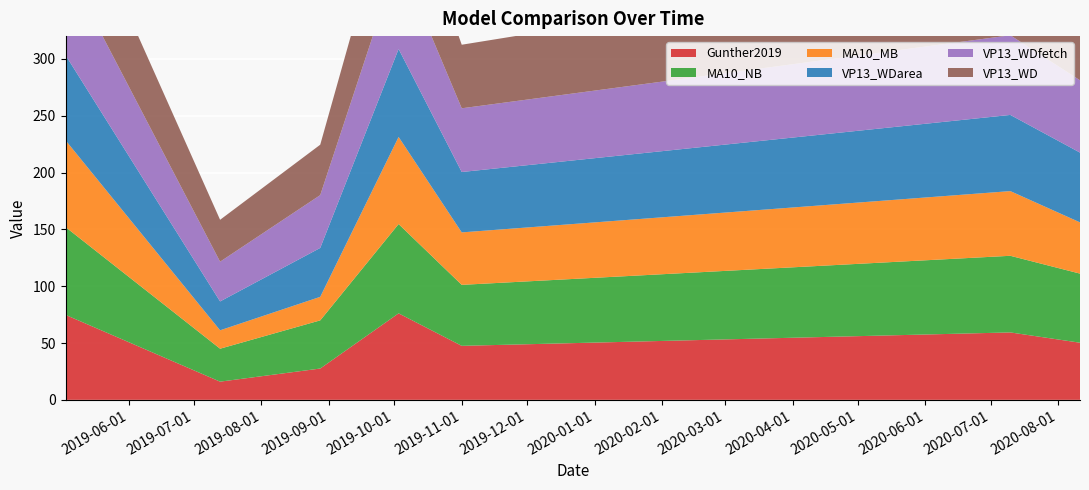

Reading left to right, what are all the values shown in this chart?

Gunther2019: 2019-05-03=74.8	2019-07-13=16.0	2019-08-28=27.5	2019-10-03=76.1	2019-11-01=47.5	2020-07-10=59.3	2020-08-11=50.3
MA10_NB: 2019-05-03=77.2	2019-07-13=29.0	2019-08-28=42.4	2019-10-03=78.6	2019-11-01=53.7	2020-07-10=67.4	2020-08-11=60.8
MA10_MB: 2019-05-03=76.4	2019-07-13=16.2	2019-08-28=20.7	2019-10-03=76.6	2019-11-01=46.1	2020-07-10=56.9	2020-08-11=45.1
VP13_WDarea: 2019-05-03=74.9	2019-07-13=25.4	2019-08-28=43.0	2019-10-03=77.4	2019-11-01=53.1	2020-07-10=67.0	2020-08-11=61.4
VP13_WDfetch: 2019-05-03=79.2	2019-07-13=35.0	2019-08-28=46.5	2019-10-03=80.0	2019-11-01=56.1	2020-07-10=70.1	2020-08-11=63.6
VP13_WD: 2019-05-03=80.8	2019-07-13=36.9	2019-08-28=44.3	2019-10-03=80.8	2019-11-01=55.9	2020-07-10=69.7	2020-08-11=62.0